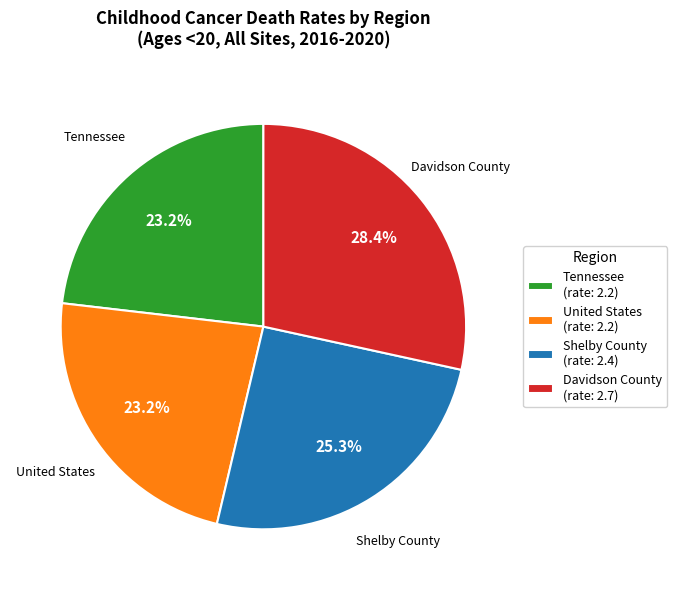

To the nearest percent, what portion does Davidson County represent?

28%